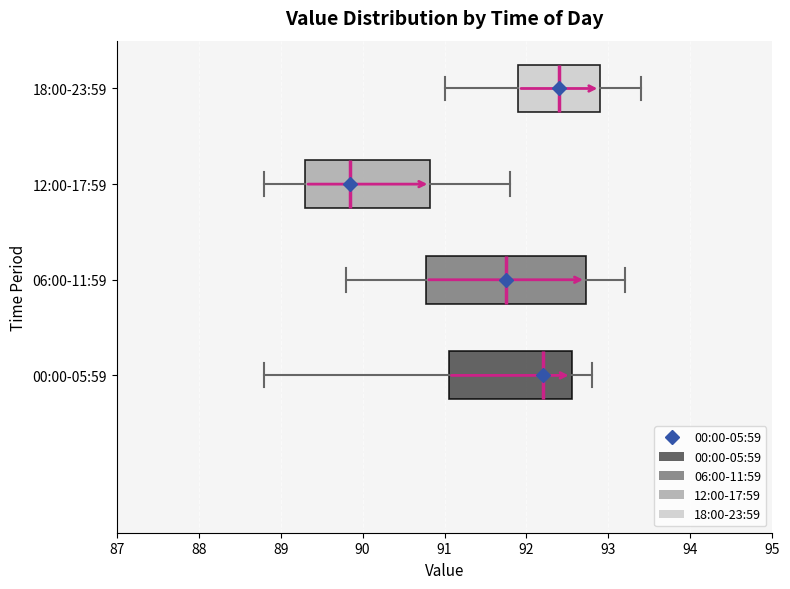

Reading bottom to top, read every box against the x-axis: the position of its median line, the range the box covers, and the ends of its whiskers. The values are not printed on the chart, so give them approximately, as read against the axis.

00:00-05:59: median 92.2, box 91.1 to 92.6, whiskers 88.8 to 92.8
06:00-11:59: median 91.8, box 90.8 to 92.7, whiskers 89.8 to 93.2
12:00-17:59: median 89.9, box 89.3 to 90.8, whiskers 88.8 to 91.8
18:00-23:59: median 92.4, box 91.9 to 92.9, whiskers 91.0 to 93.4